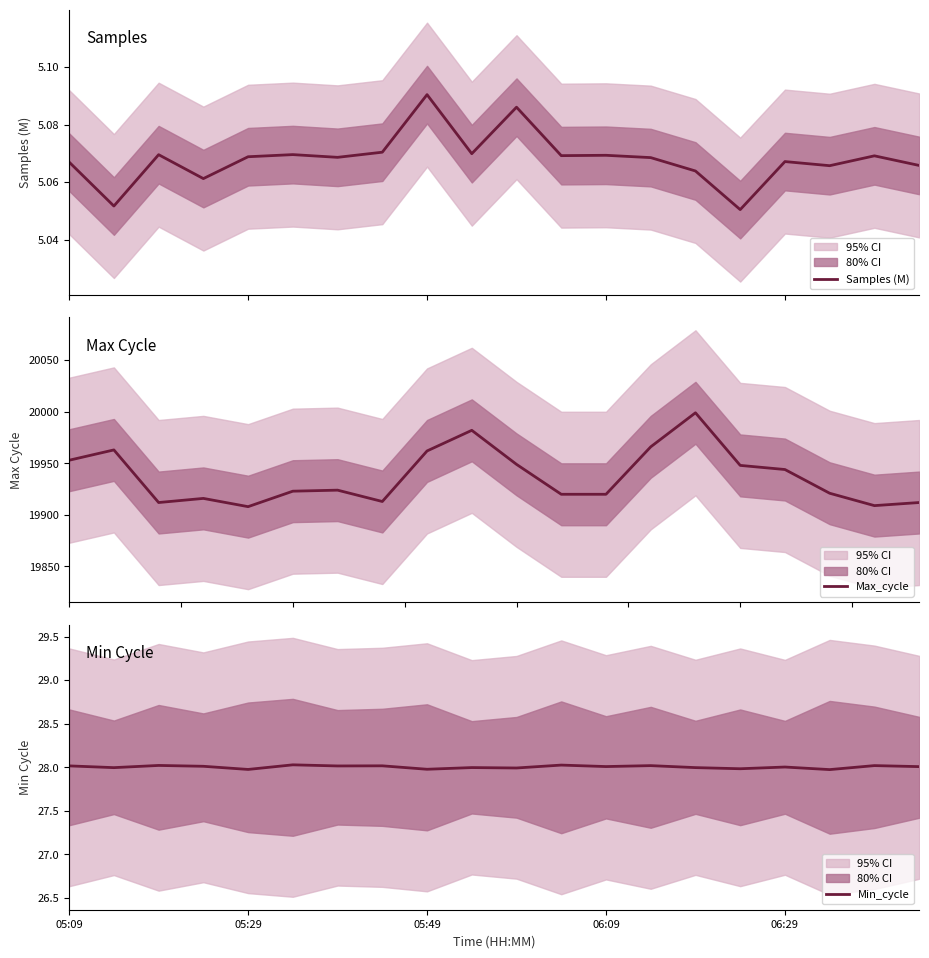

What is the label of the 1st point from the left?

05:09